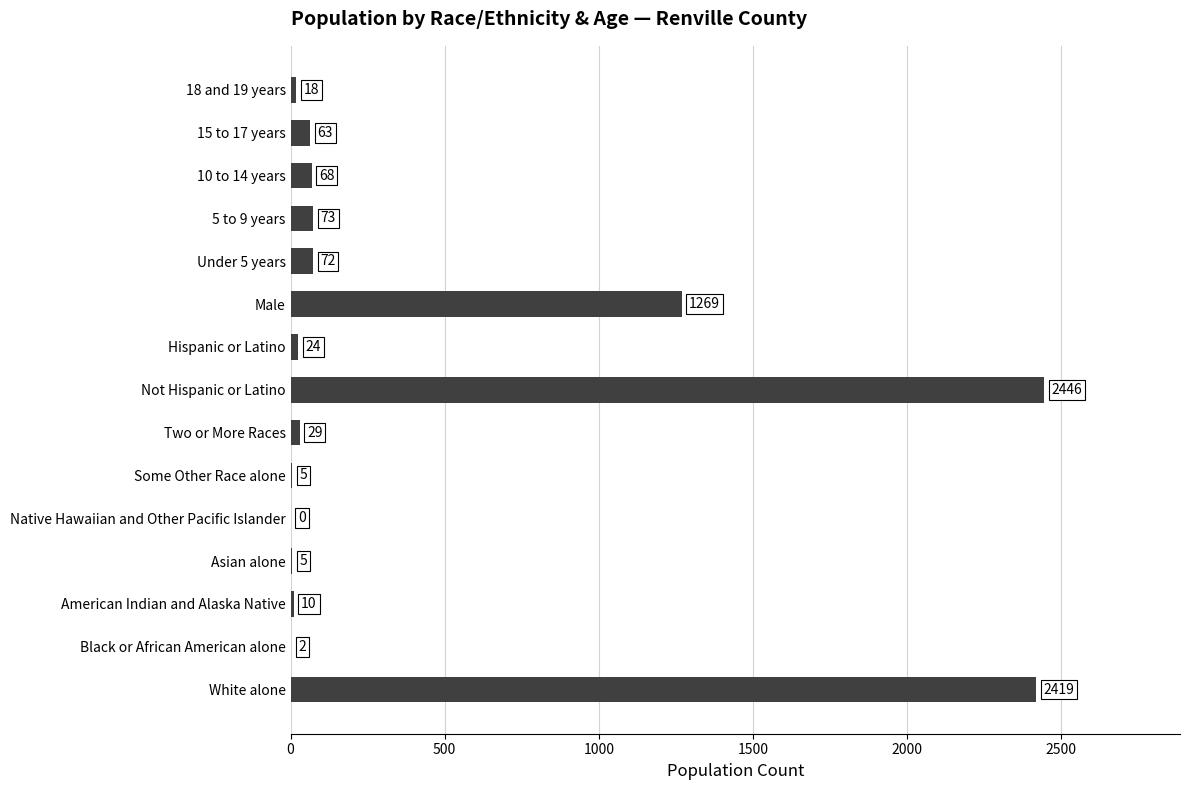

Reading bottom to top, extract all data points from this chart.

White alone=2419	Black or African American alone=2	American Indian and Alaska Native=10	Asian alone=5	Native Hawaiian and Other Pacific Islander=0	Some Other Race alone=5	Two or More Races=29	Not Hispanic or Latino=2446	Hispanic or Latino=24	Male=1269	Under 5 years=72	5 to 9 years=73	10 to 14 years=68	15 to 17 years=63	18 and 19 years=18